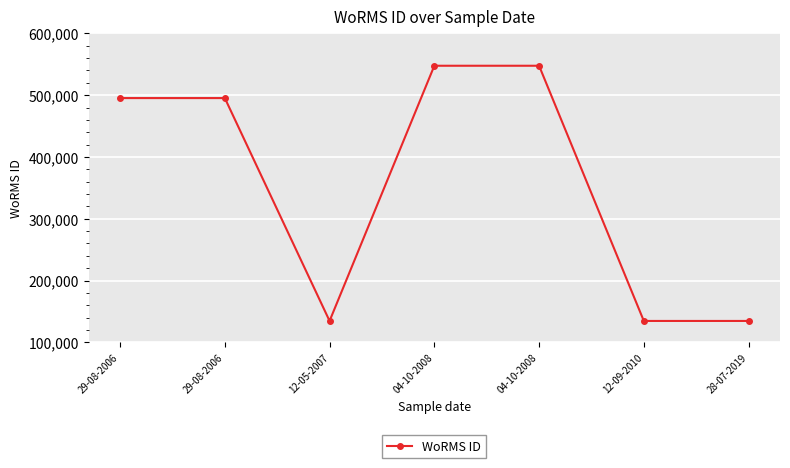

The value at 28-07-2019 is 36062. True or false?

False